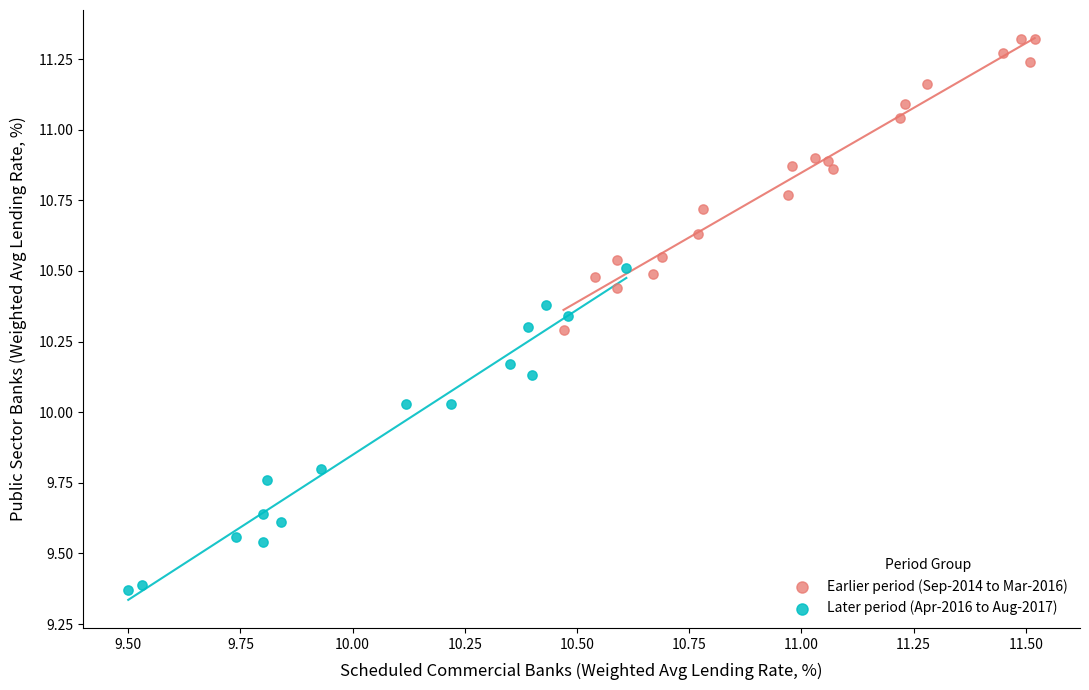

Which series contains the lowest Y value?

Later period (Apr-2016 to Aug-2017)